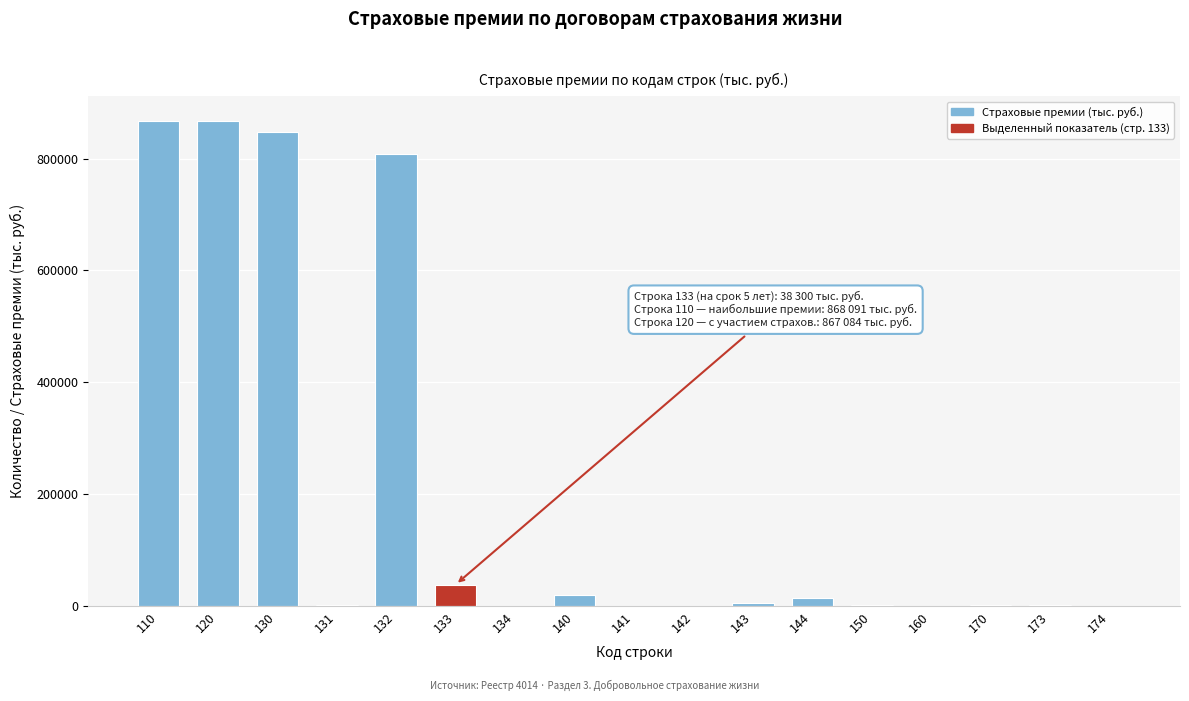

What is the greatest value displayed?

868091.7